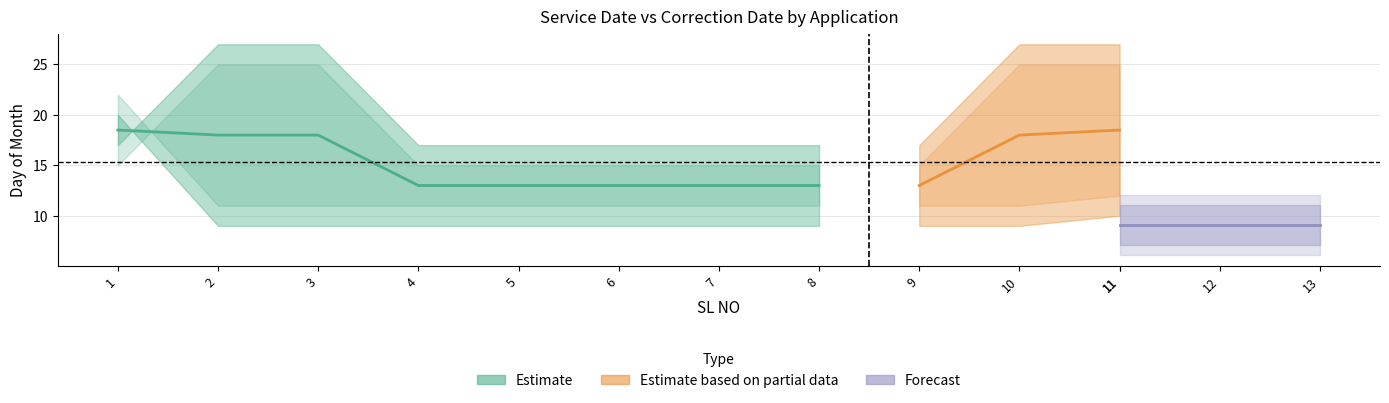

Does the chart have visible grid lines?

Yes